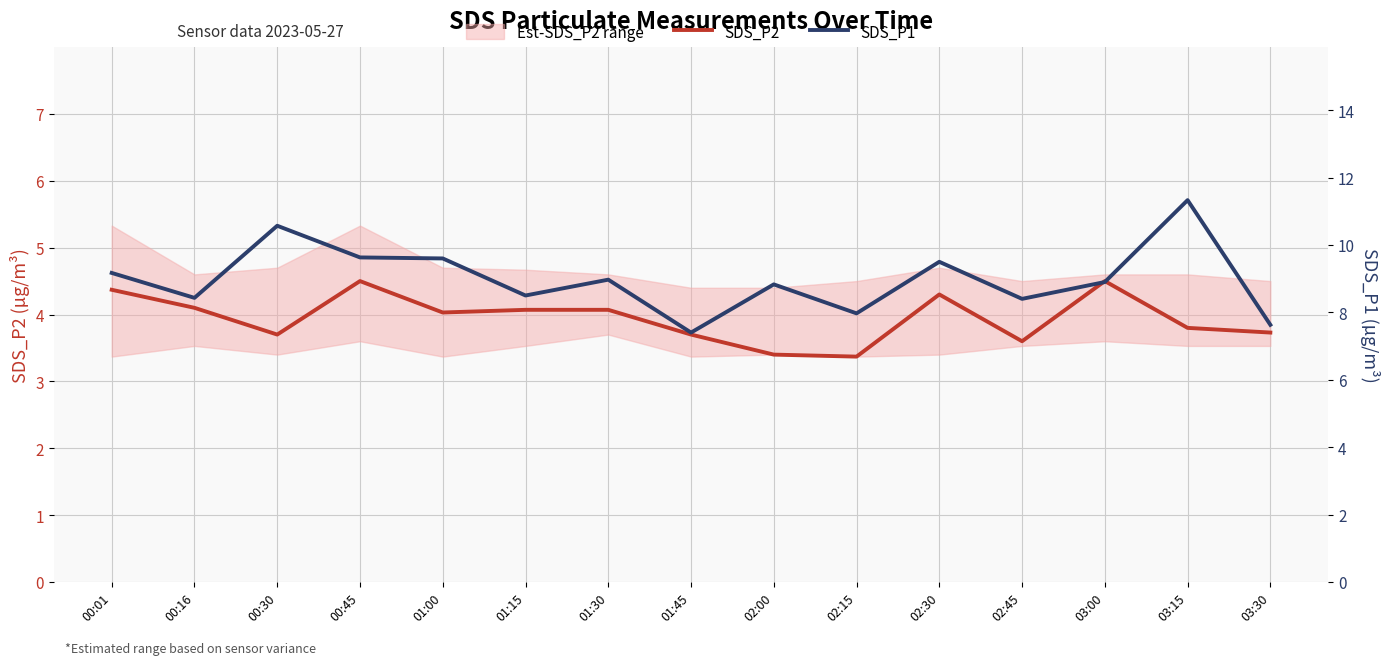

True or false: SDS_P1 has more than 1 interior local peaks.

True